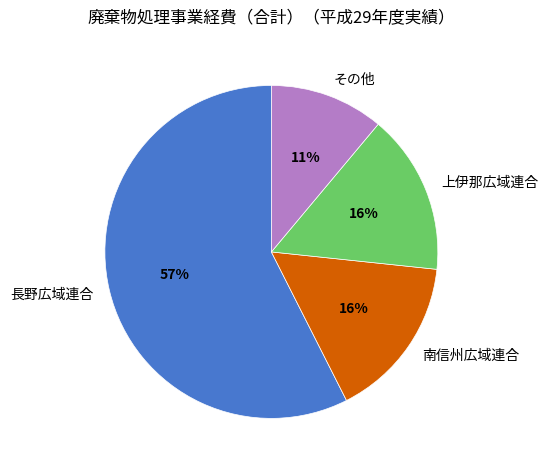

Is it true that 上伊那広域連合 is 5% of the pie?

False